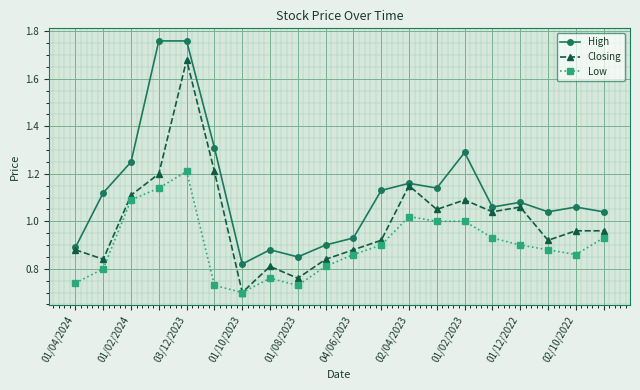

True or false: High has more than 2 points higher than both neighbors.

True